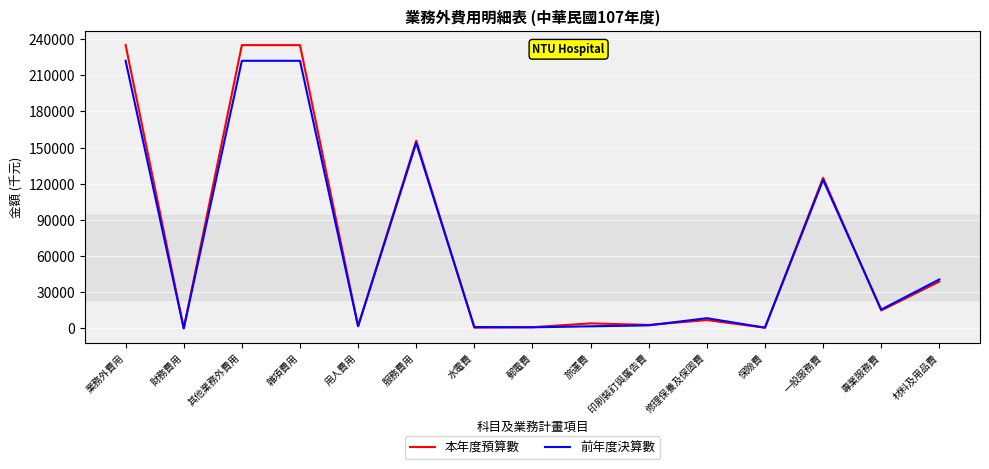

True or false: 前年度決算數 has a value of 83509 at 一般服務費.

False